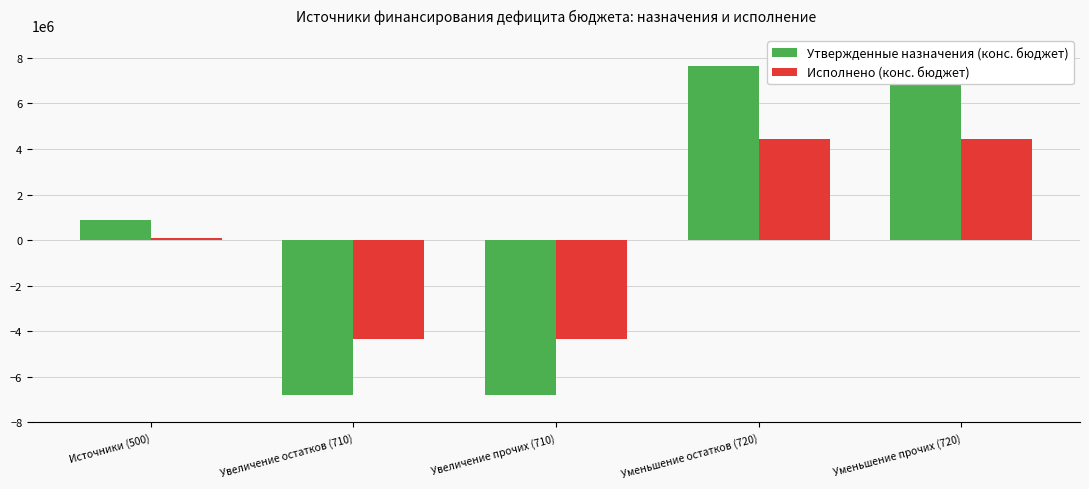

What is the lowest value of the Утвержденные назначения (конс. бюджет) series?

-6783100.0